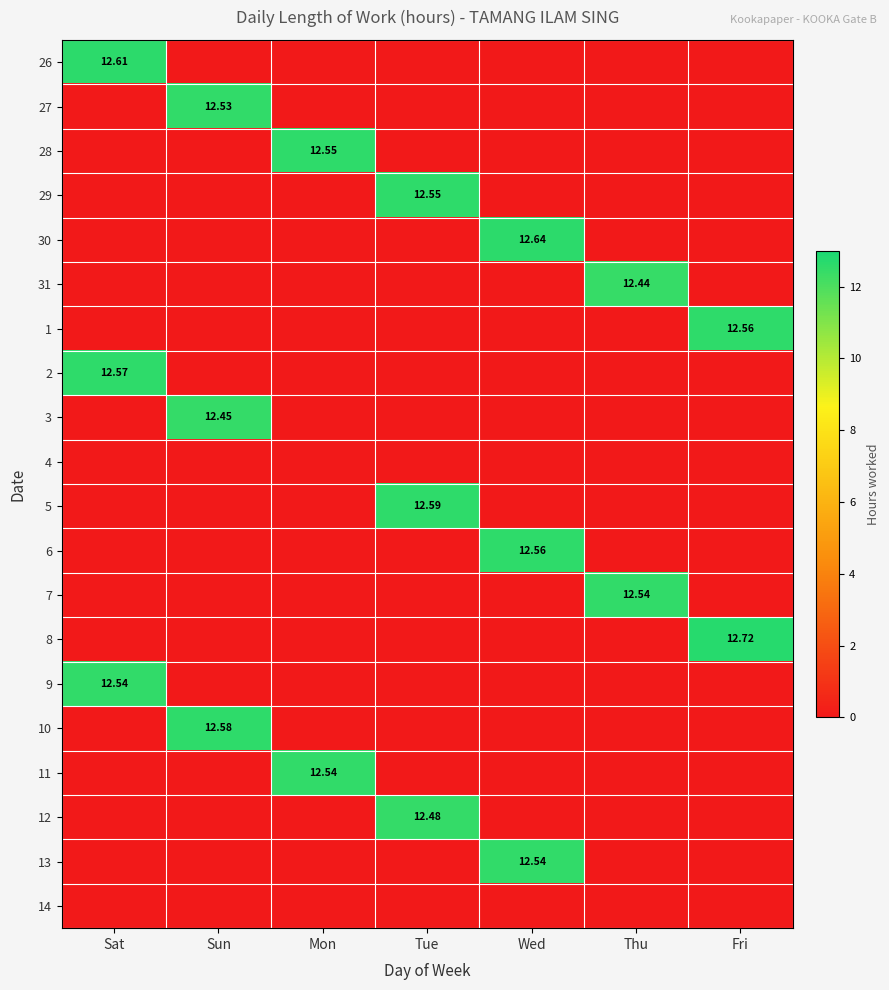

What is the sum of all 31 values?

12.4